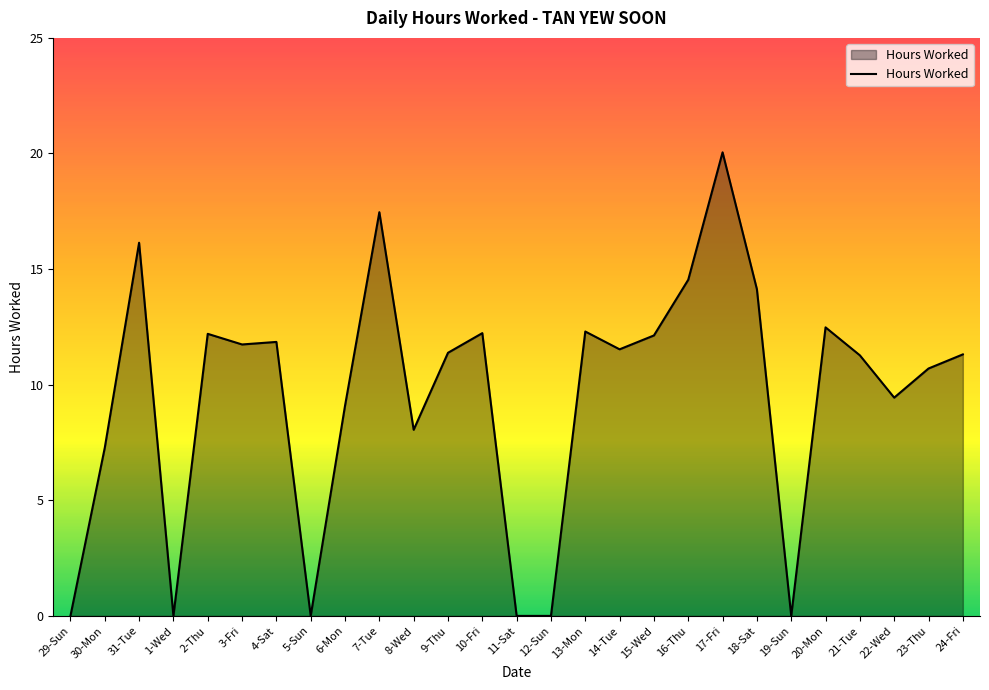

What position from the left is 21-Tue?

24